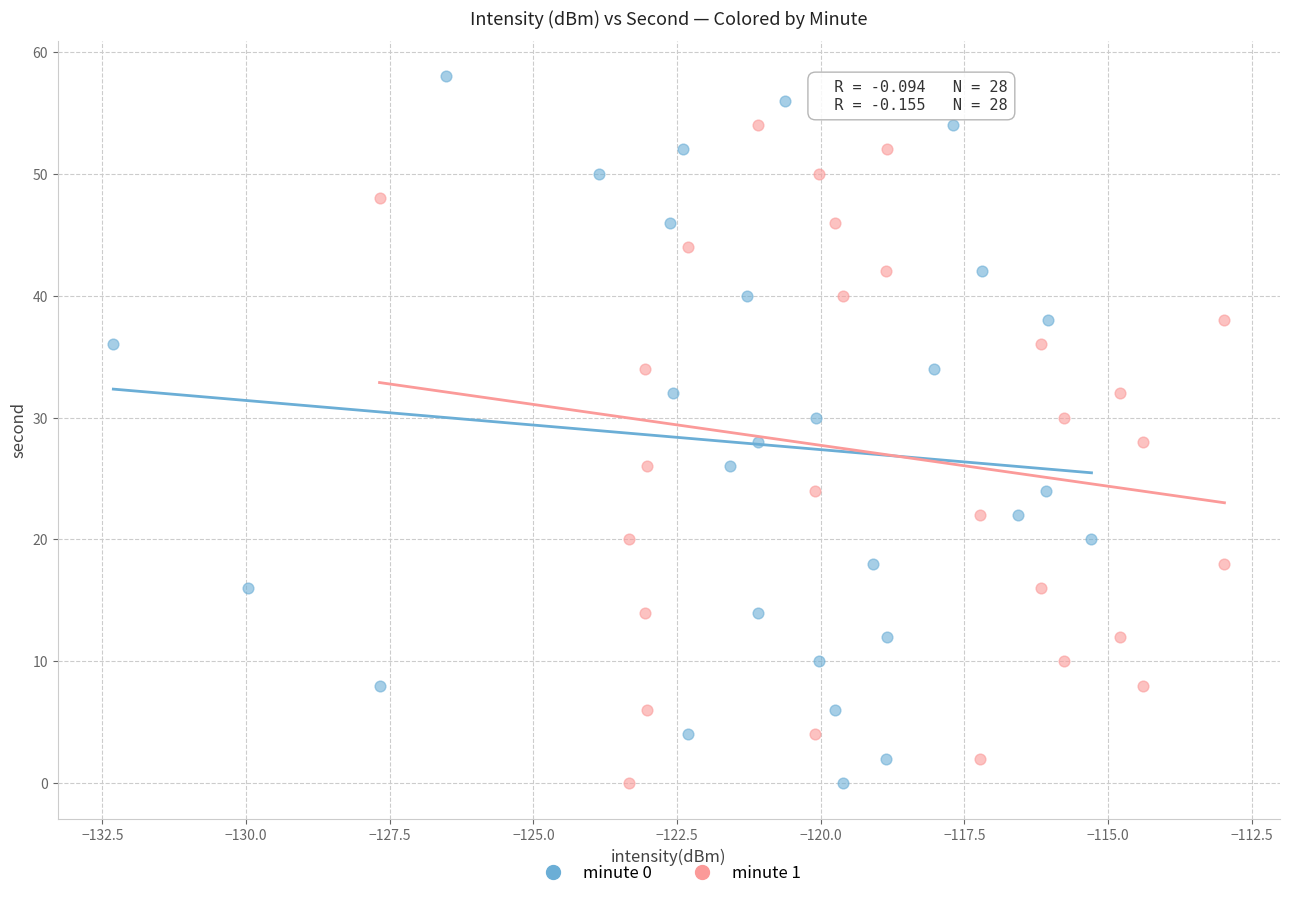

Which series has the widest spread of Y values?

minute 0